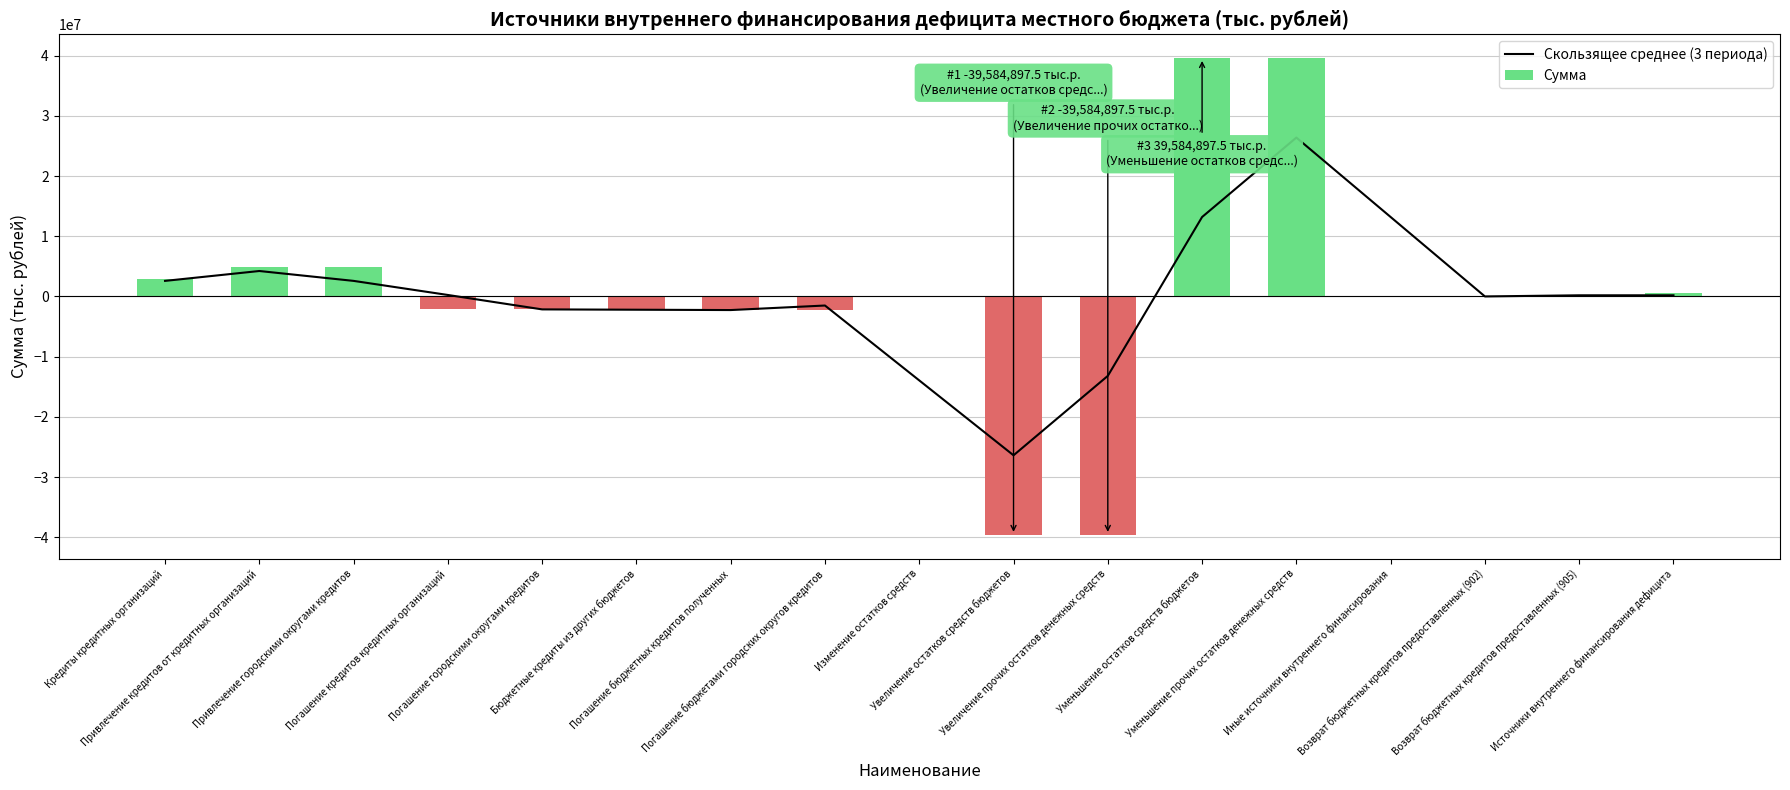

How many groups of bars are there?

17